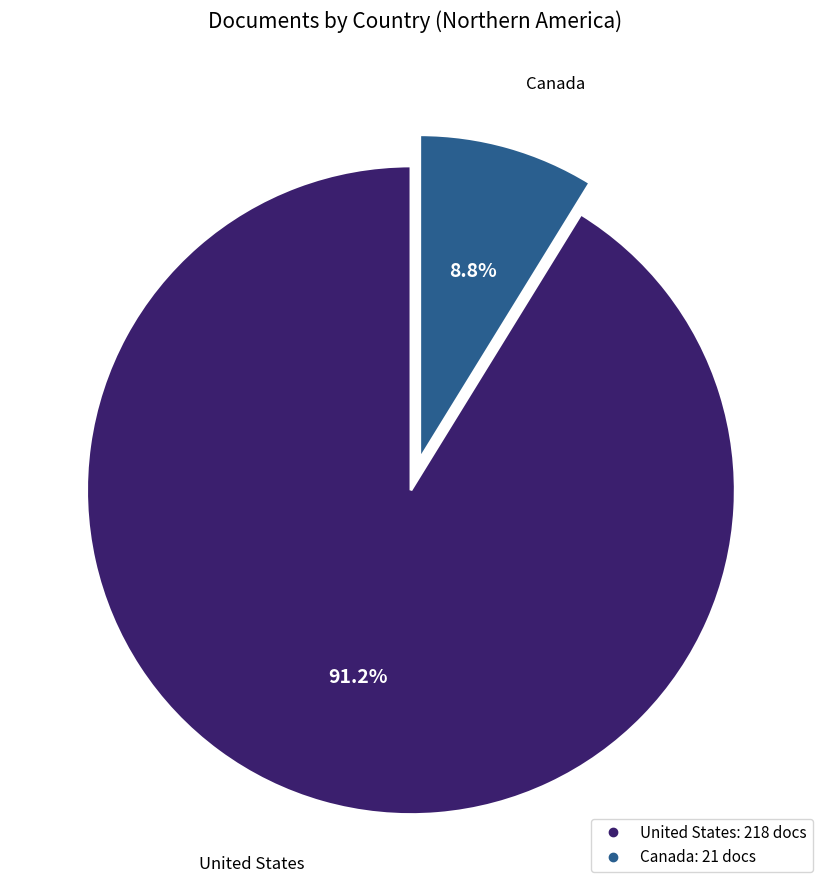

To the nearest percent, what is the difference between the largest and smallest slice percentages?

82%